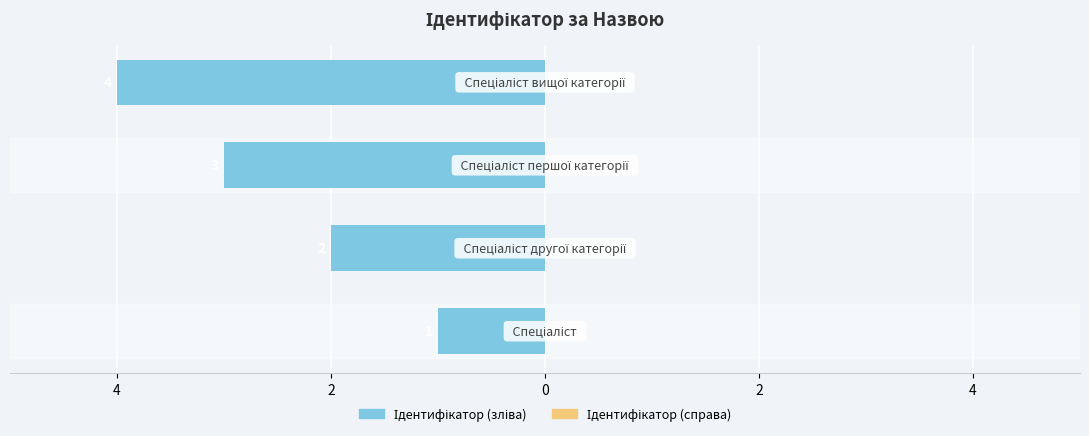

Does the chart contain any negative values?

Yes